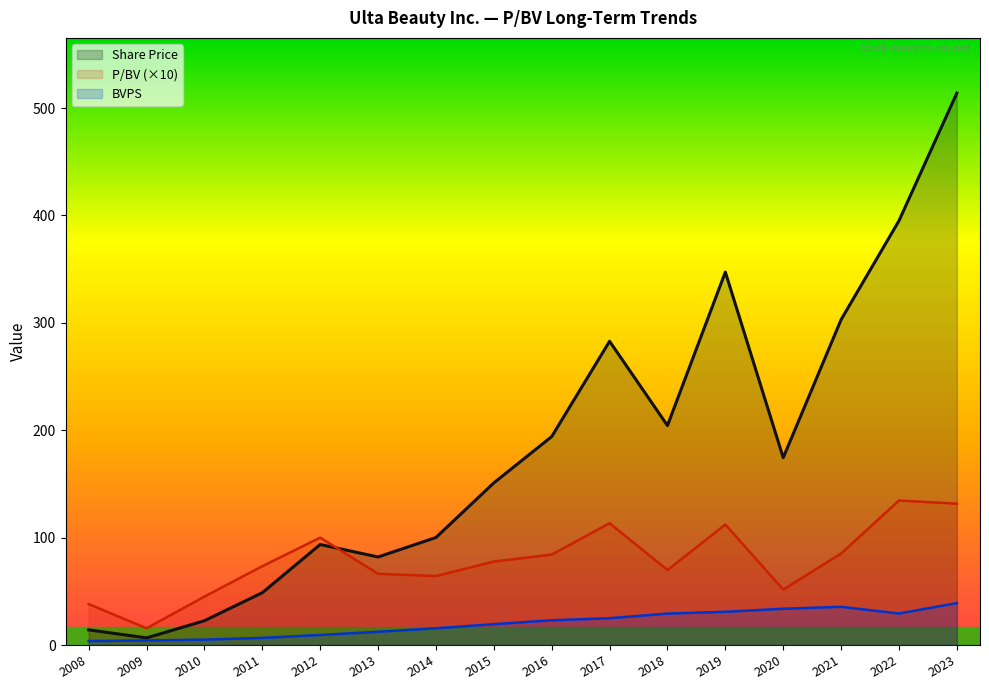

What is the sum of the BVPS values at 2021 and 2010?

40.6